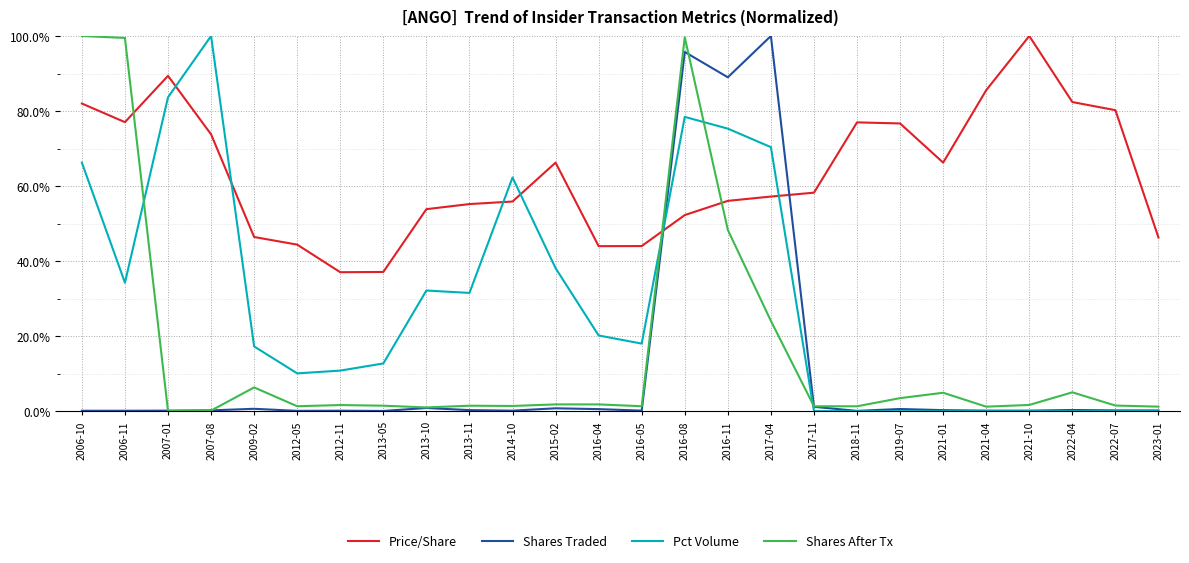

What is the greatest value displayed?

100.0